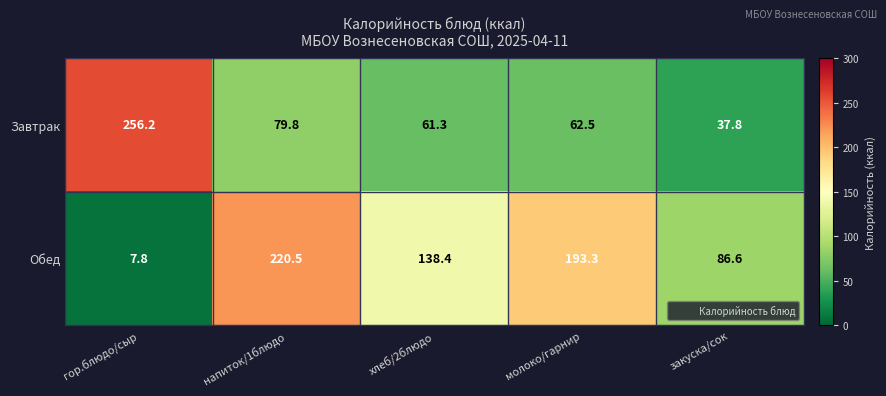

What is the smallest value displayed?

7.8